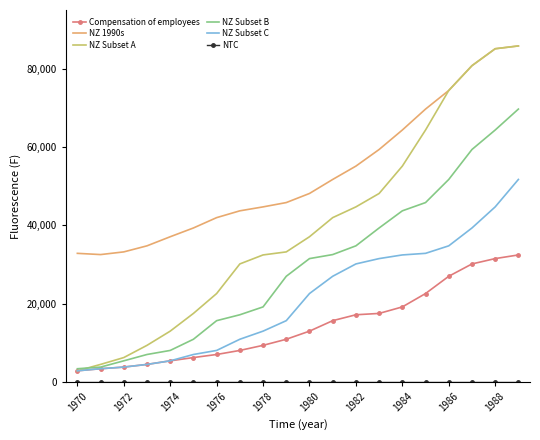

How many series are shown in this chart?

6